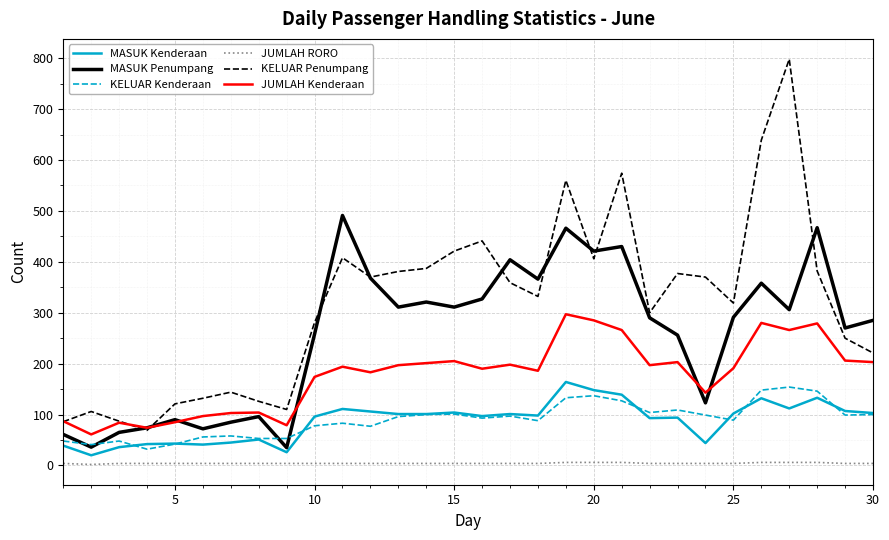

Is this an area chart (filled region under the line)?

No